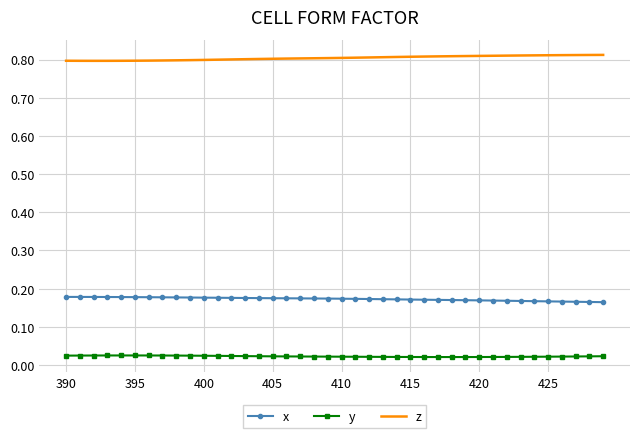

Rank the series by their maximum value, from lowest to highest.

y, x, z